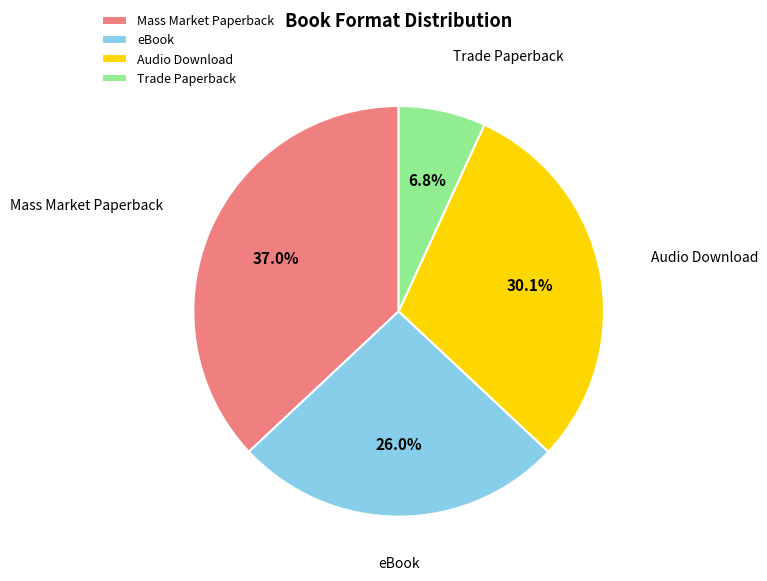

Rank the categories by value from lowest to highest.

Trade Paperback, eBook, Audio Download, Mass Market Paperback